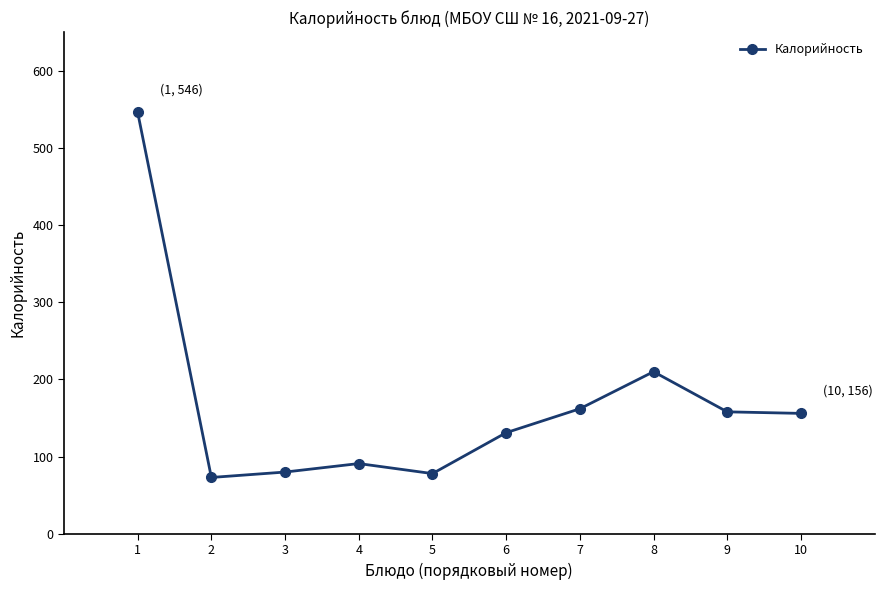

Is it true that the value at 6 is 208?

False